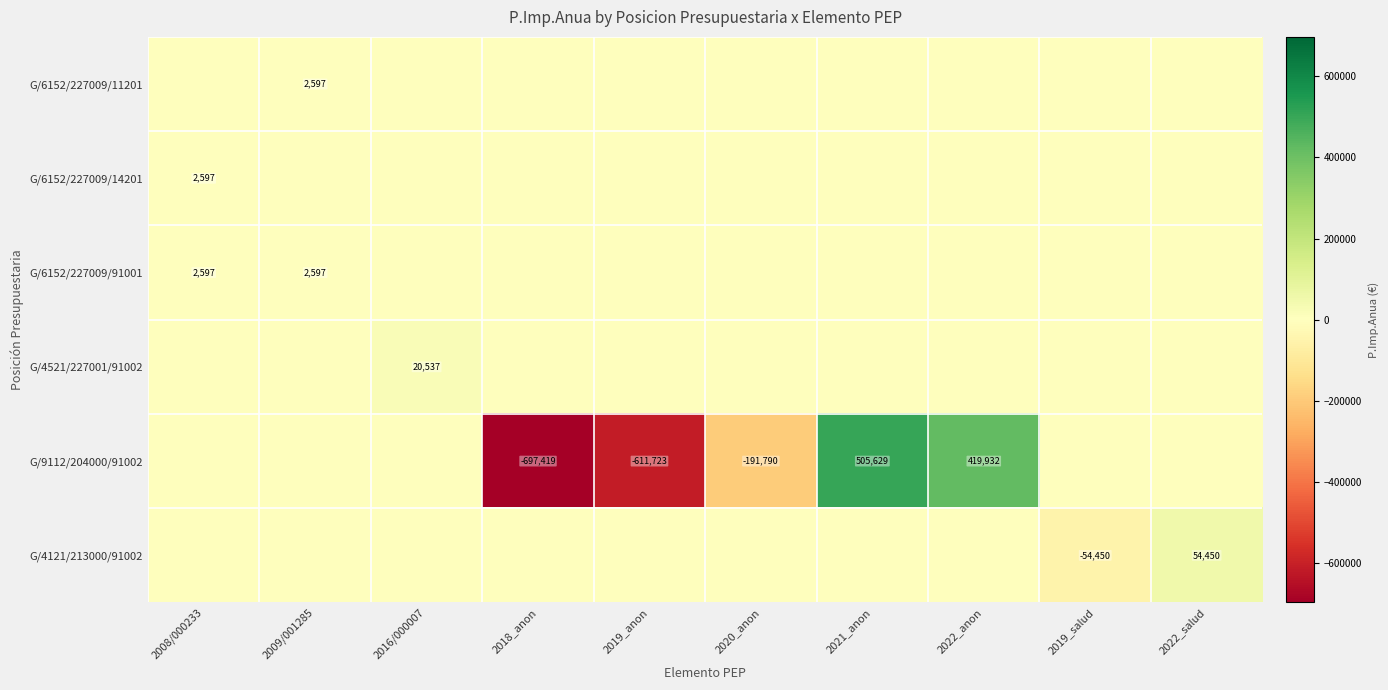

At how many categories does at least one series exceed -147836?

10